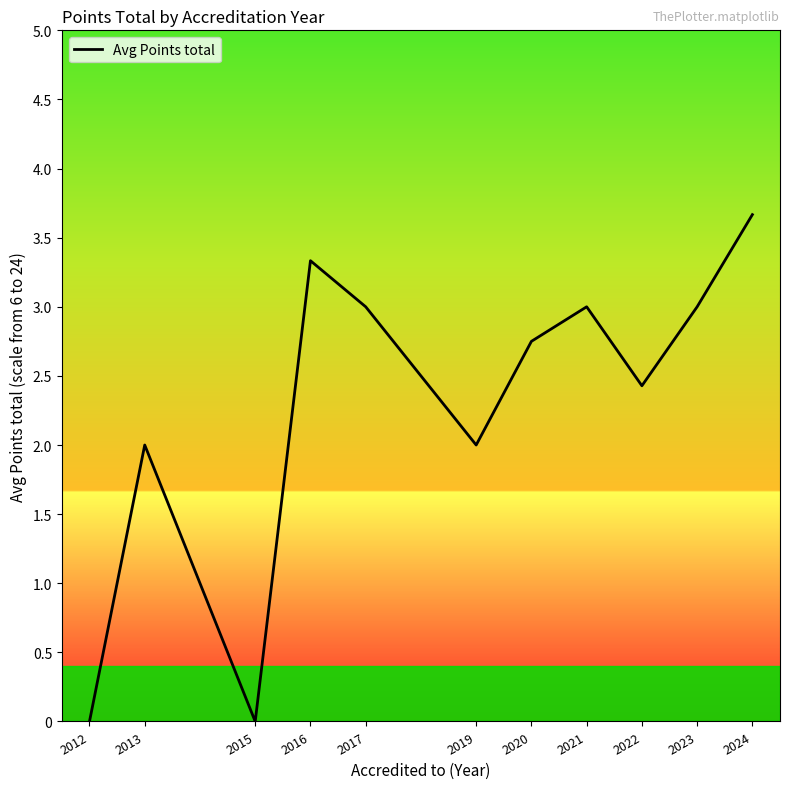

How many distinct data groups are displayed?

1